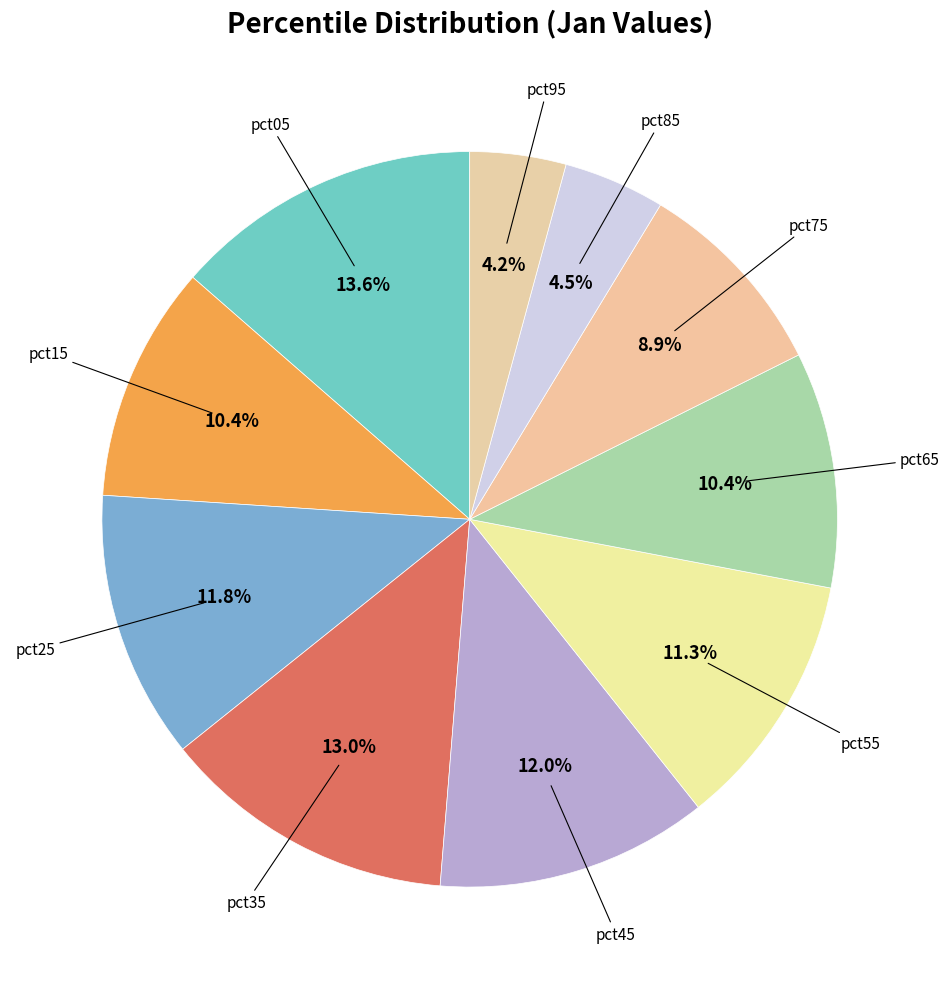

How many slices are in this pie chart?

10